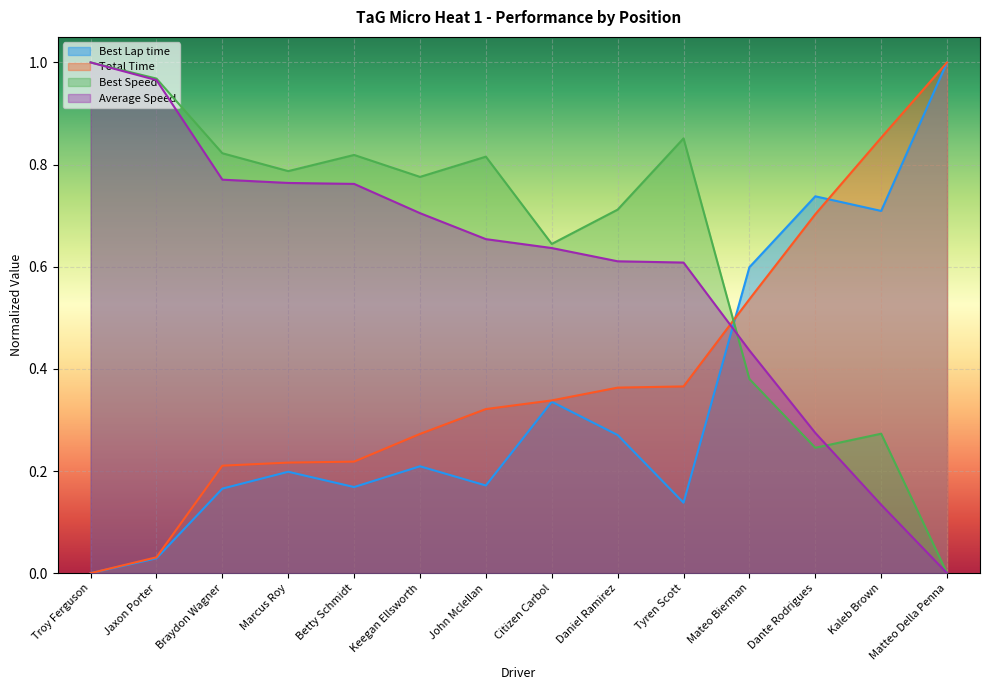

What position from the right is Mateo Bierman?

4